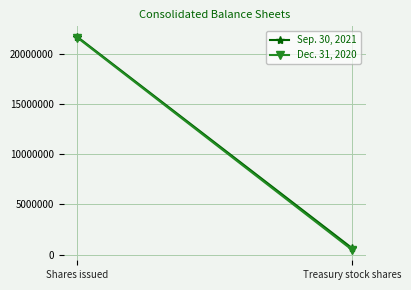

What is the maximum value shown in the chart?

21669504